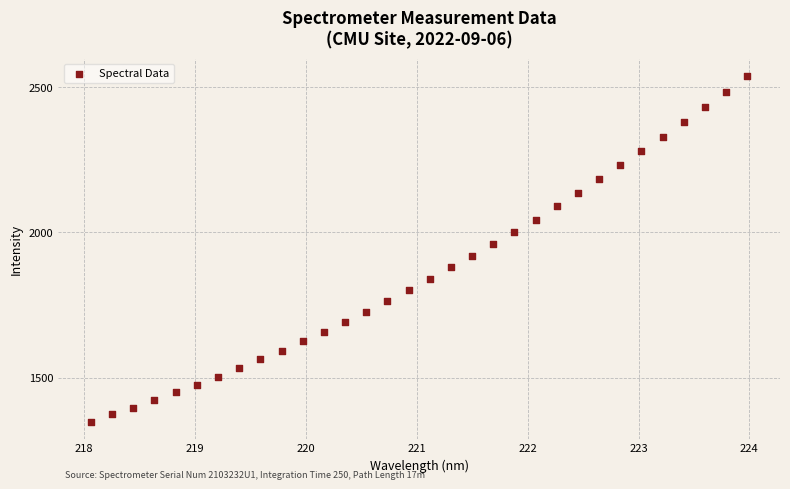

What is the range of X values (max minus min)?

5.9